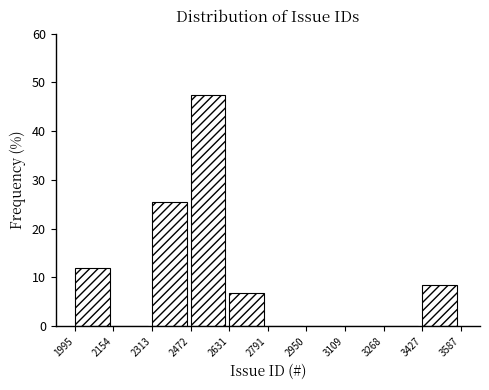

Over which range of the x-axis is the bar tallest?

2472 to 2631